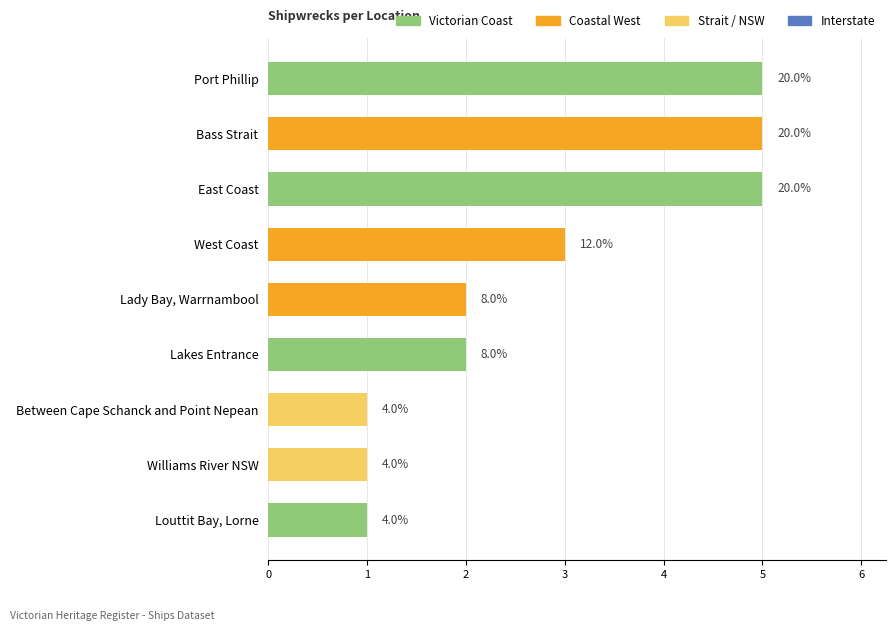

True or false: the data shows 5 at Port Phillip.

True